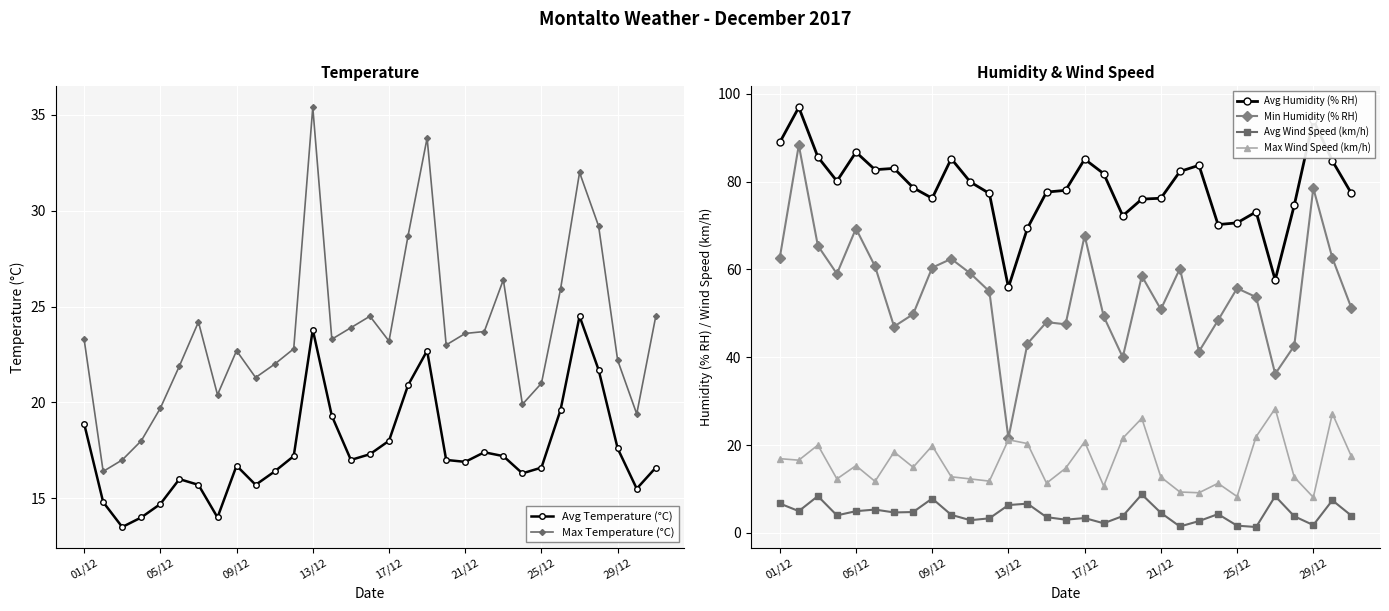

True or false: Avg Humidity (% RH) and Min Humidity (% RH) cross at least once.

False